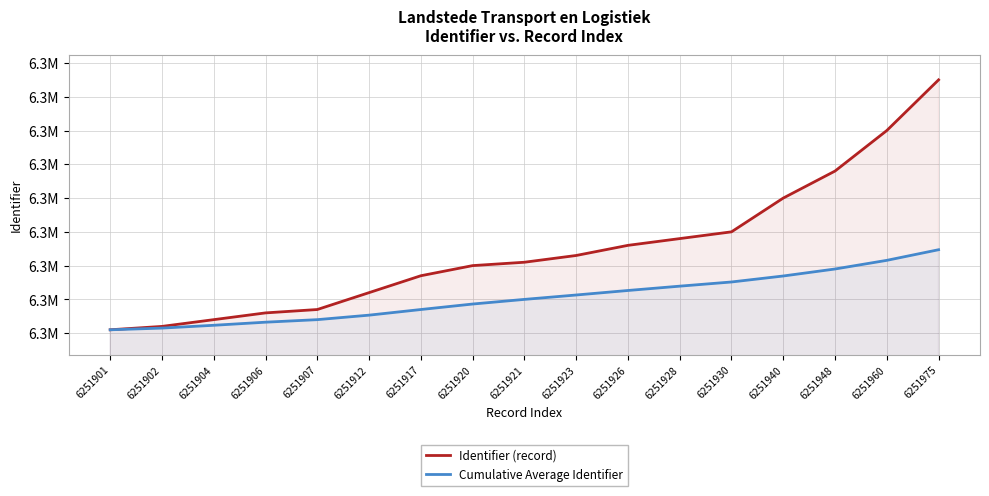

True or false: Identifier (record) and Cumulative Average Identifier intersect in this chart.

False